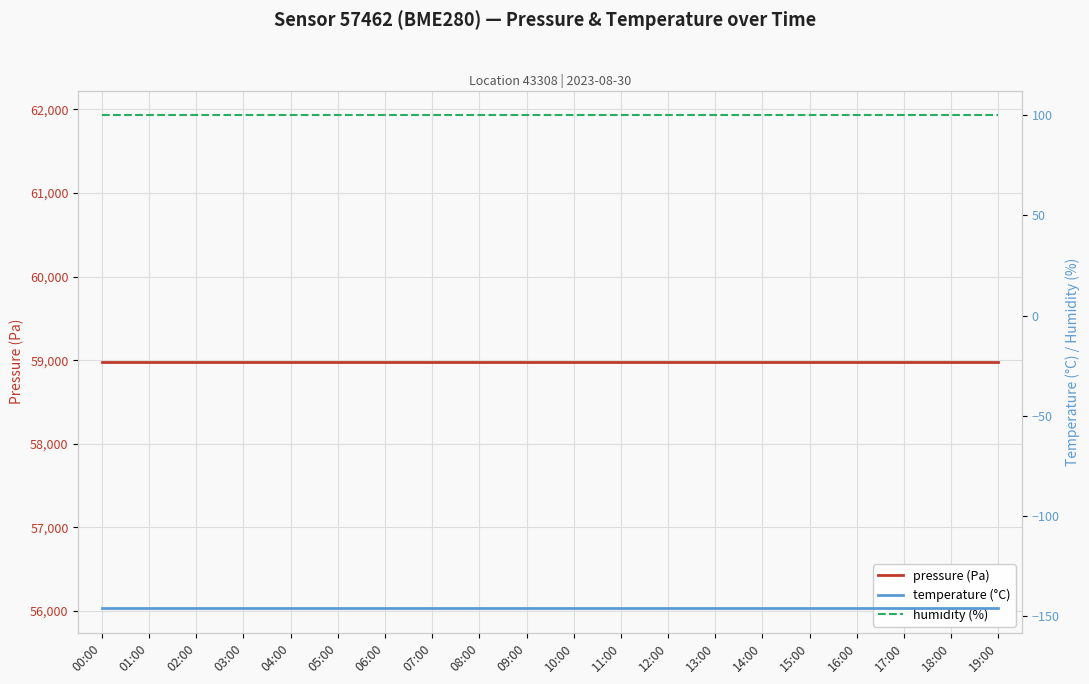

Which category has the highest value in the temperature (°C) series?

00:00